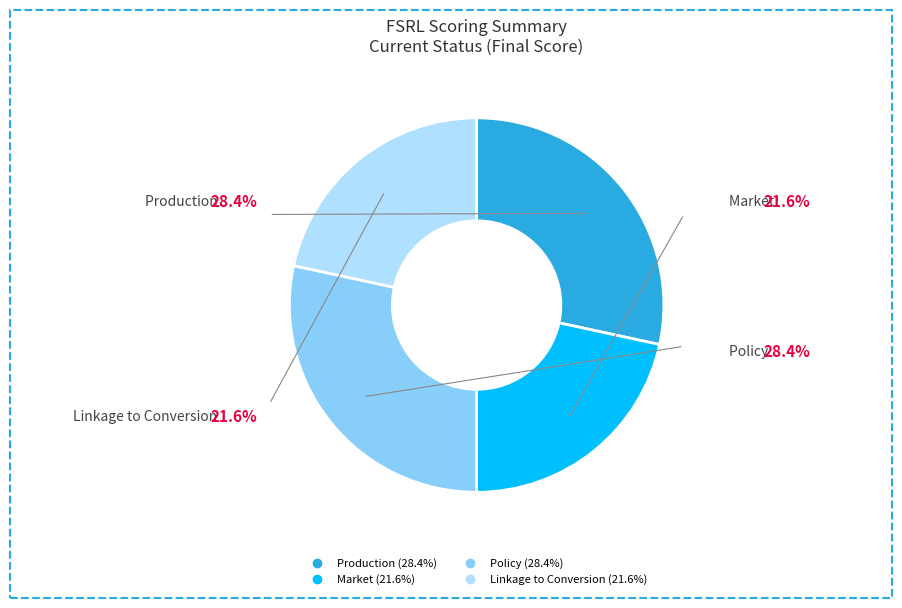

Between Policy and Linkage to Conversion, which is larger?

Policy